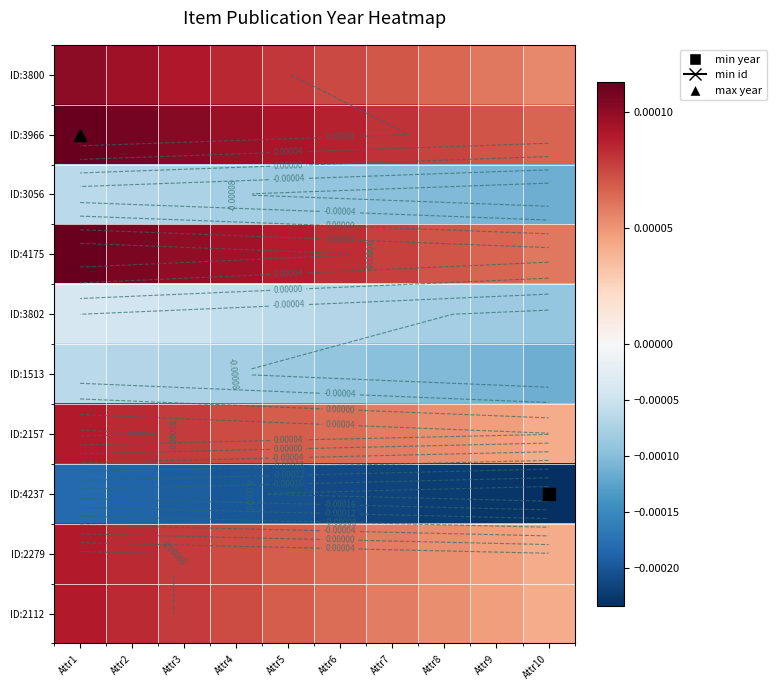

At how many categories does at least one series exceed 0?

10